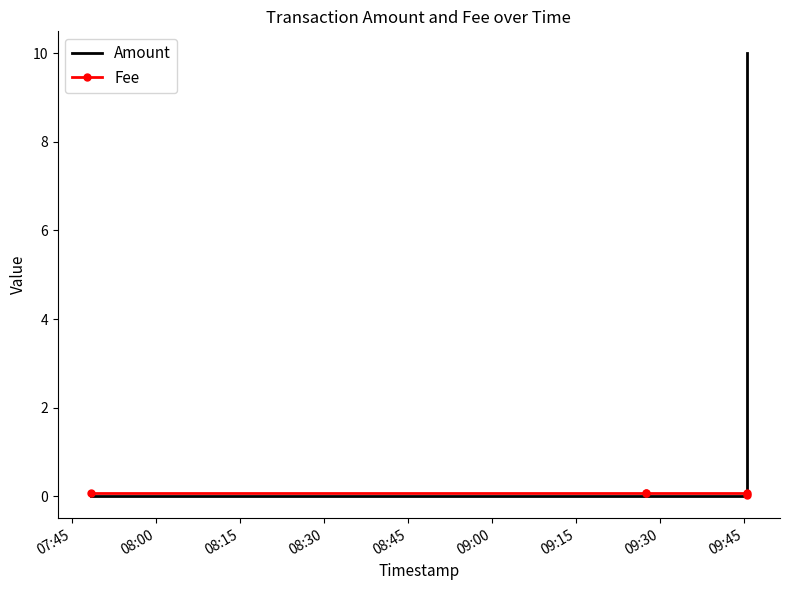

Is this an area chart (filled region under the line)?

No